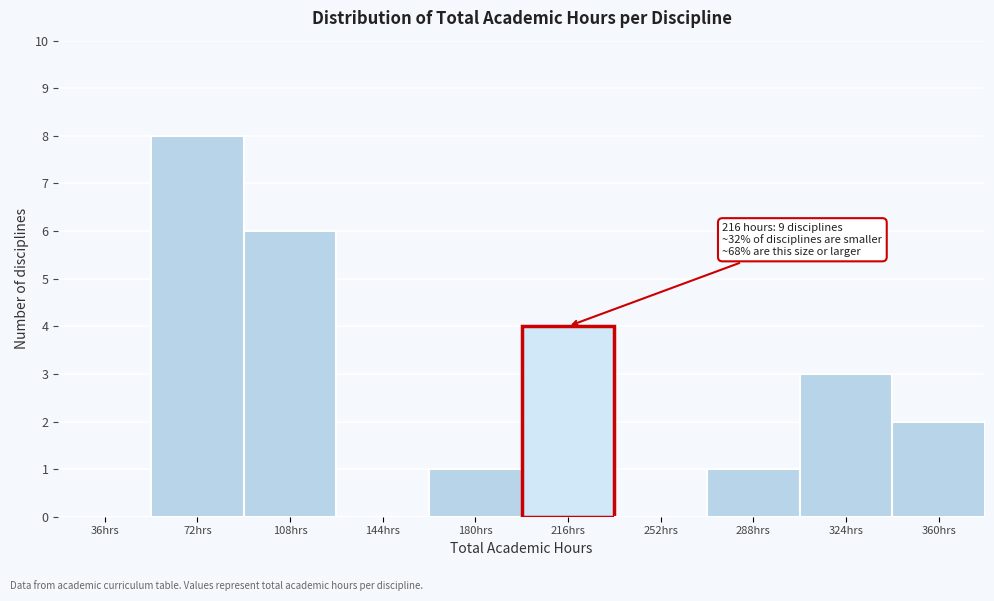

Reading left to right, extract all data points from this chart.

36hrs=0	72hrs=8	108hrs=6	144hrs=0	180hrs=1	216hrs=4	252hrs=0	288hrs=1	324hrs=3	360hrs=2